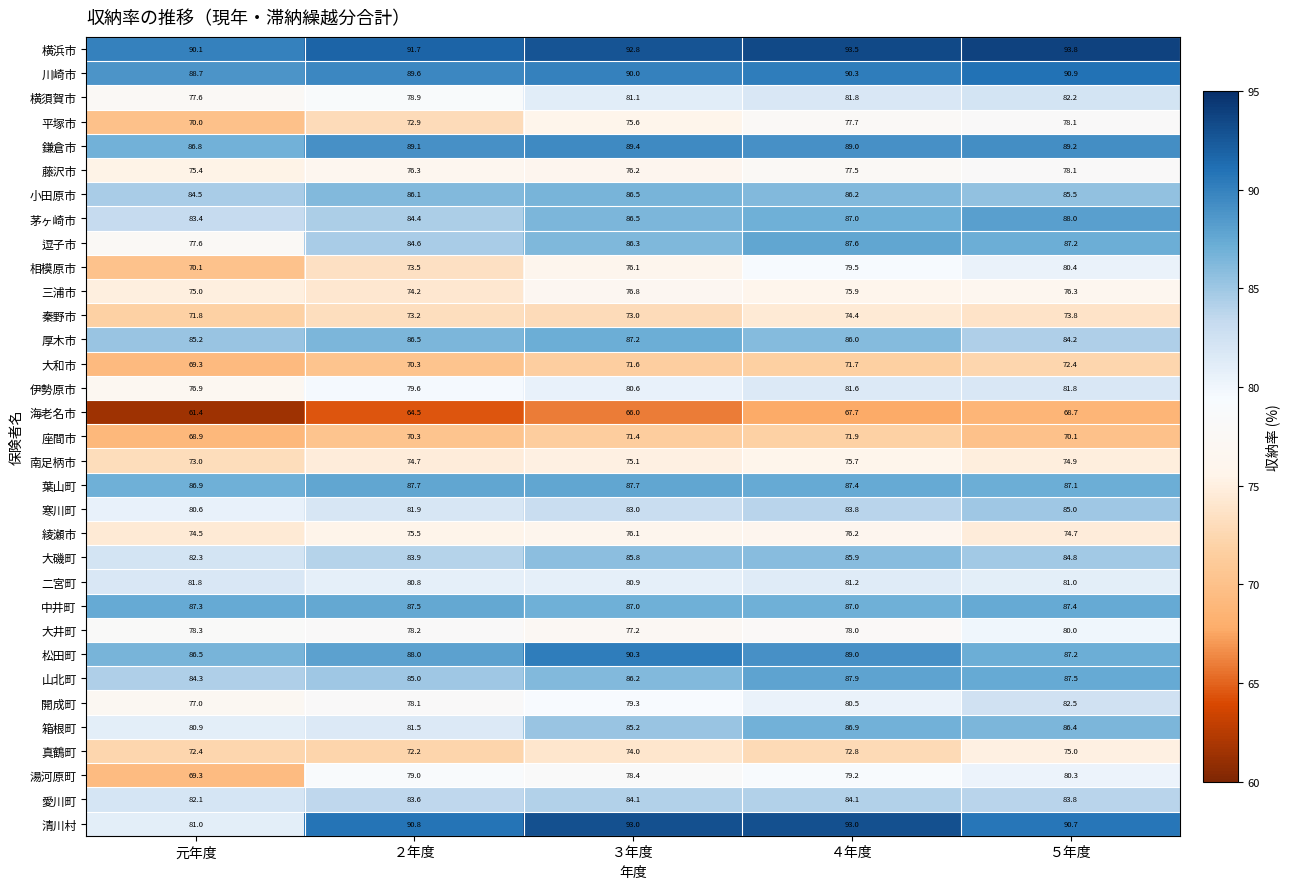

List the labels in order of 藤沢市 value, largest first.

５年度, ４年度, ２年度, ３年度, 元年度